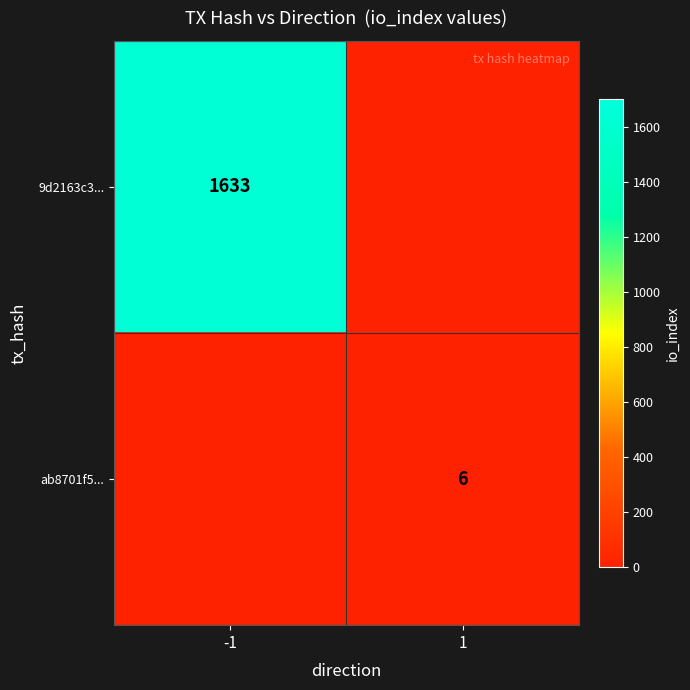

At which category does the chart reach its peak across all series?

-1